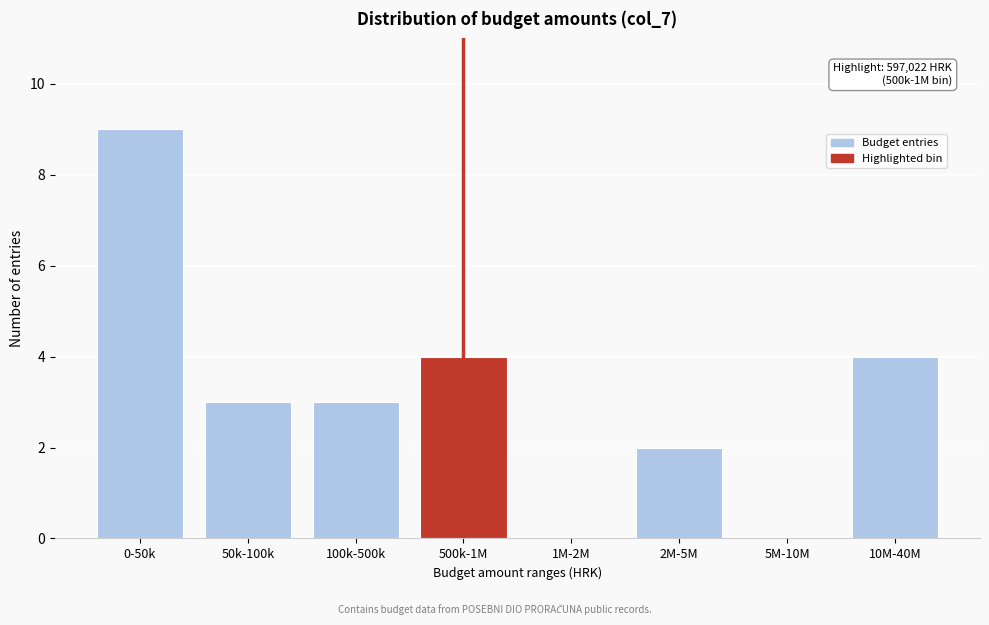

What is the change in value from 50k-100k to 5M-10M?

-3